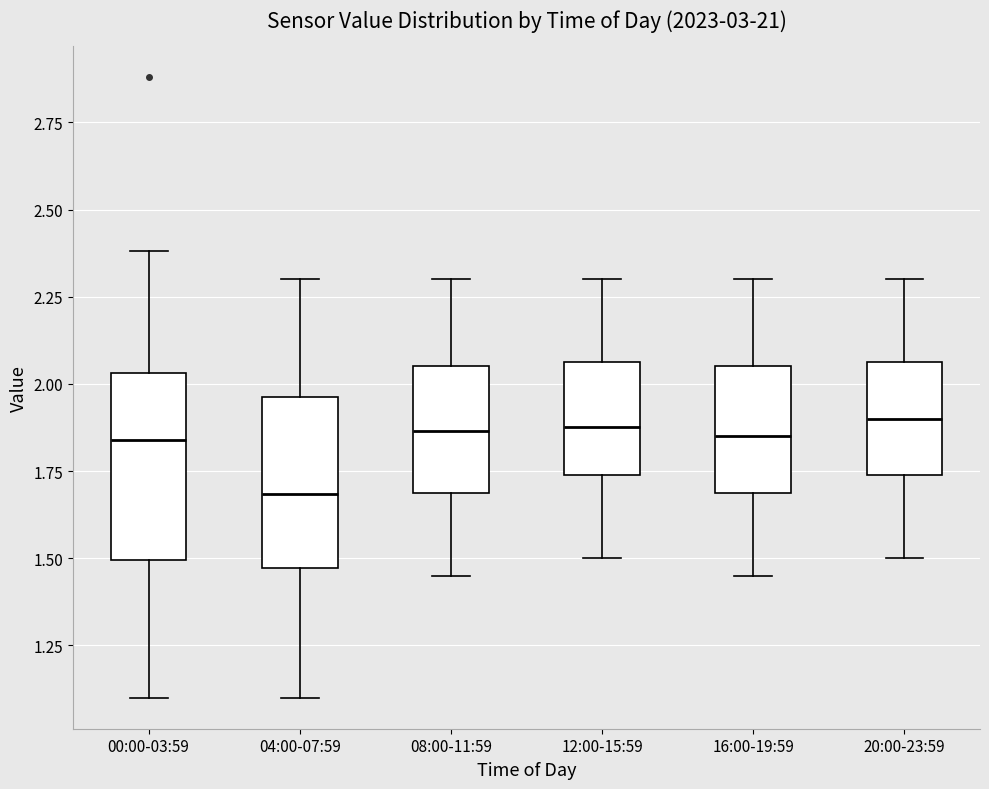

Reading left to right, read every box against the y-axis: the position of its median line, the range the box covers, and the ends of its whiskers. The values are not printed on the chart, so give them approximately, as read against the axis.

00:00-03:59: median 1.85, box 1.50 to 2.05, whiskers 1.10 to 2.40
04:00-07:59: median 1.70, box 1.45 to 1.95, whiskers 1.10 to 2.30
08:00-11:59: median 1.85, box 1.70 to 2.05, whiskers 1.45 to 2.30
12:00-15:59: median 1.90, box 1.75 to 2.05, whiskers 1.50 to 2.30
16:00-19:59: median 1.85, box 1.70 to 2.05, whiskers 1.45 to 2.30
20:00-23:59: median 1.90, box 1.75 to 2.05, whiskers 1.50 to 2.30